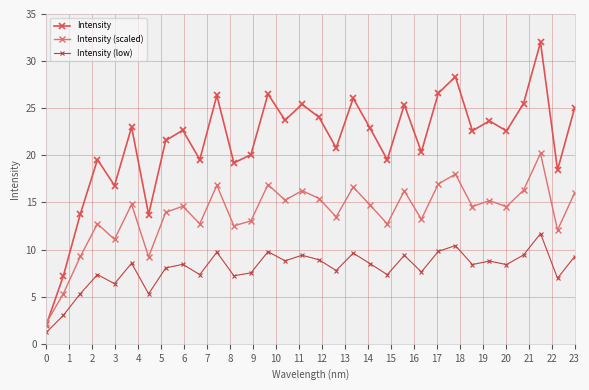

How many values in the Intensity series are below 22?

14